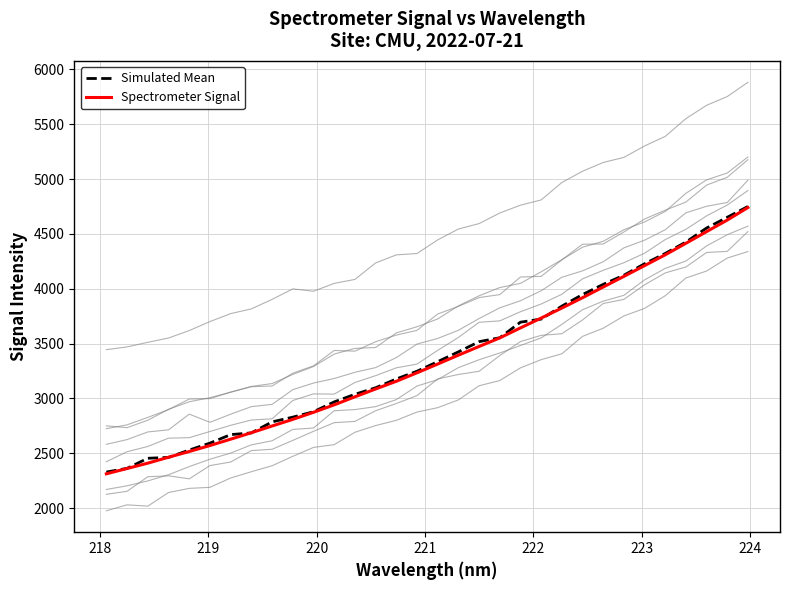

What is the maximum value for Simulated Mean?

4750.5